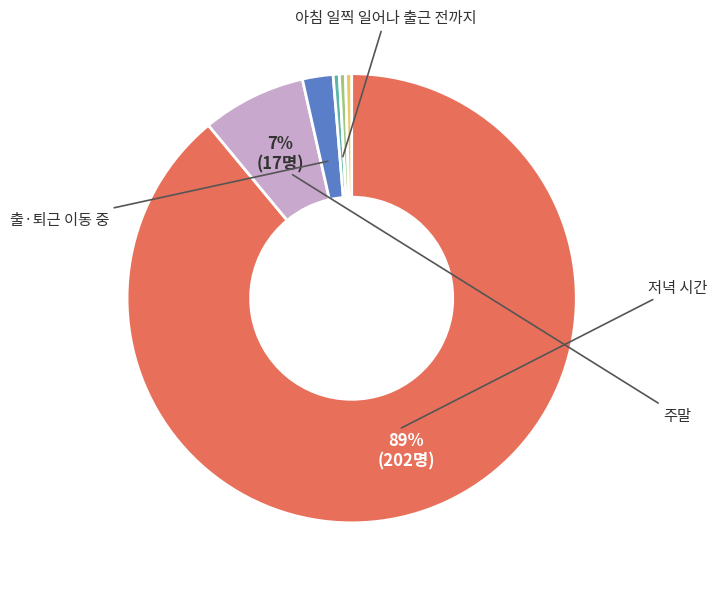

To the nearest percent, what is the average slice percentage?

17%